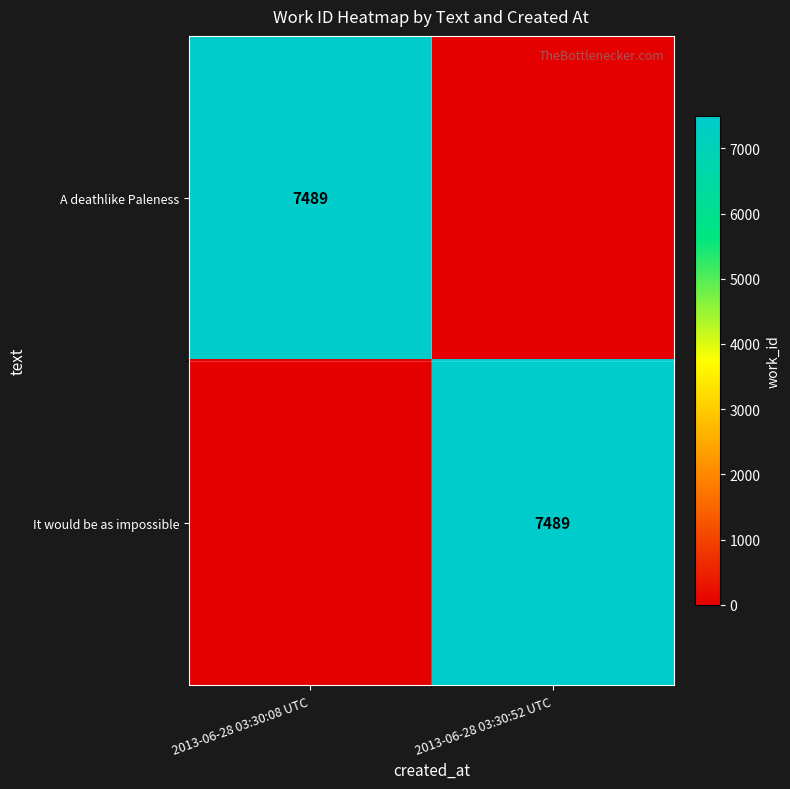

Is it true that It would be as impossible equals 7489 at 2013-06-28 03:30:52 UTC?

True